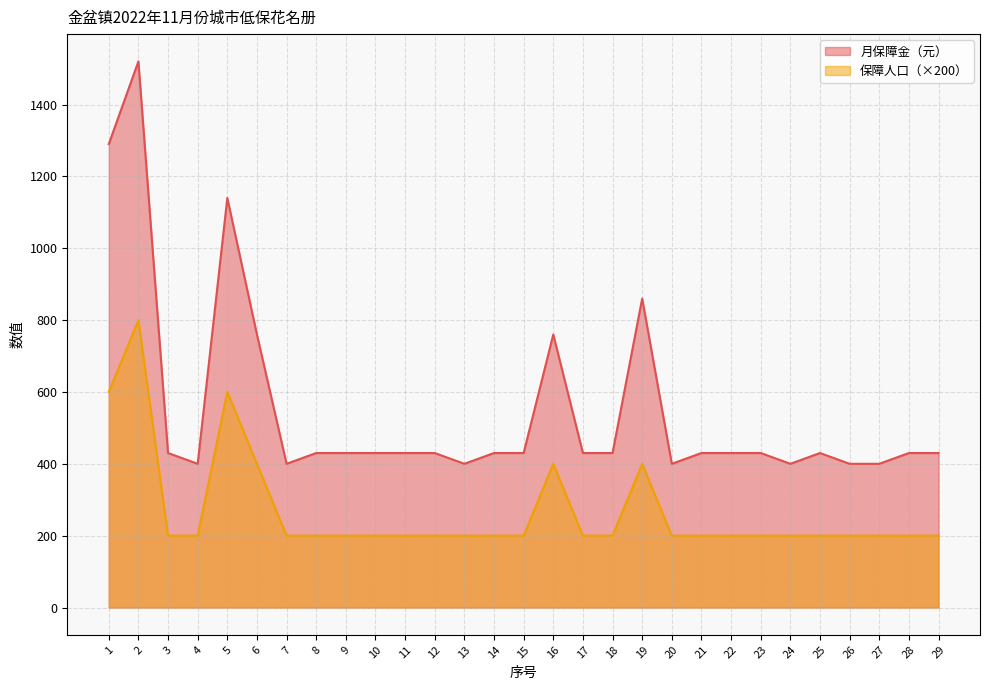

How many values in the 月保障金（元） series are below 430?

7